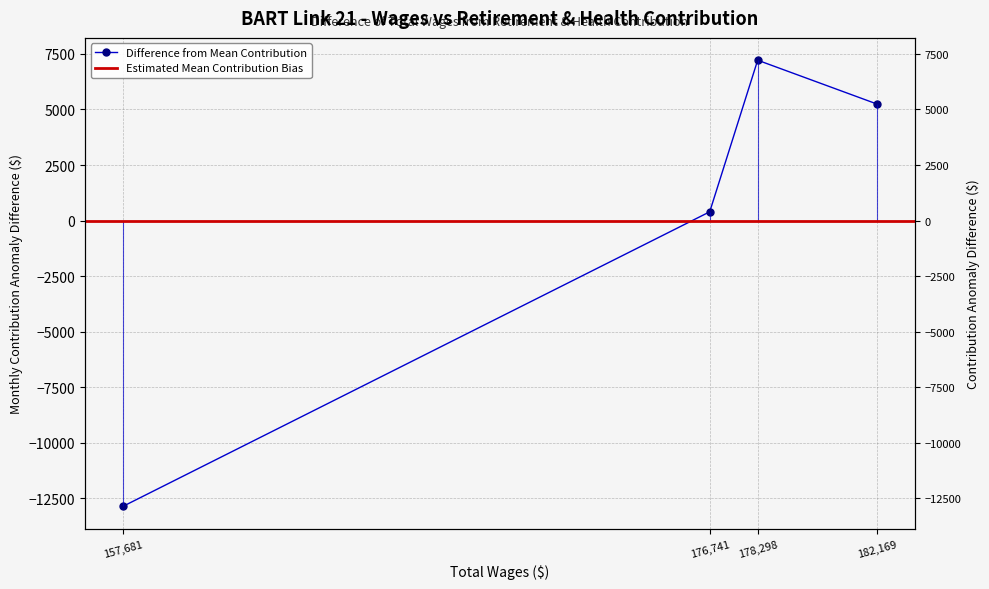

What position from the right is 176741.0?

2